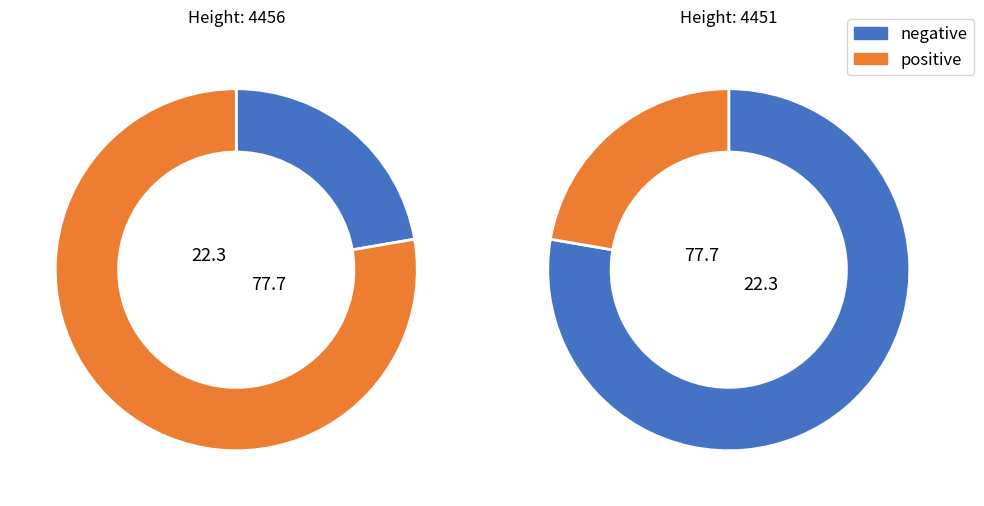

Does any single category account for the majority?

Yes